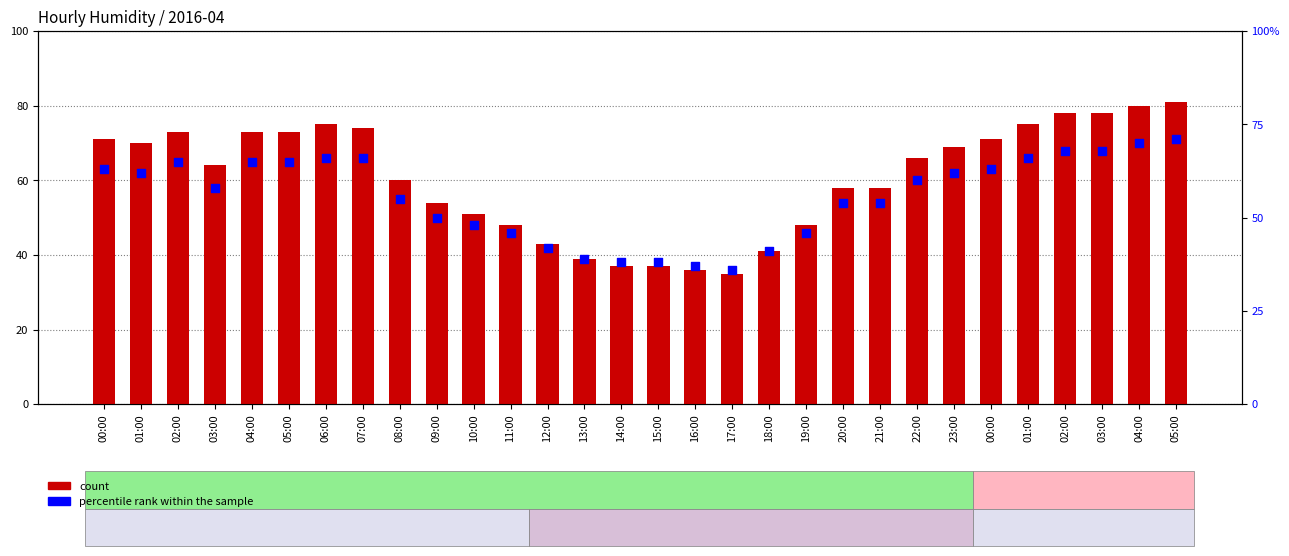

What is the total value across all series at 16:00?

73